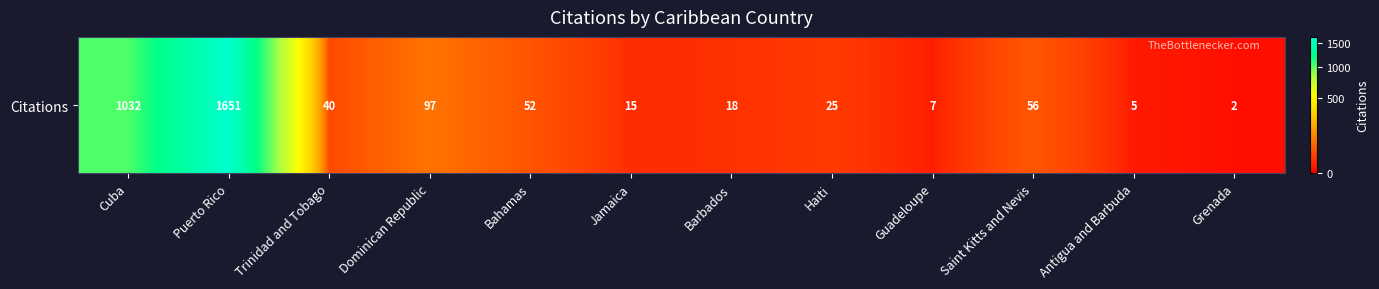

How many categories are shown in the chart?

12